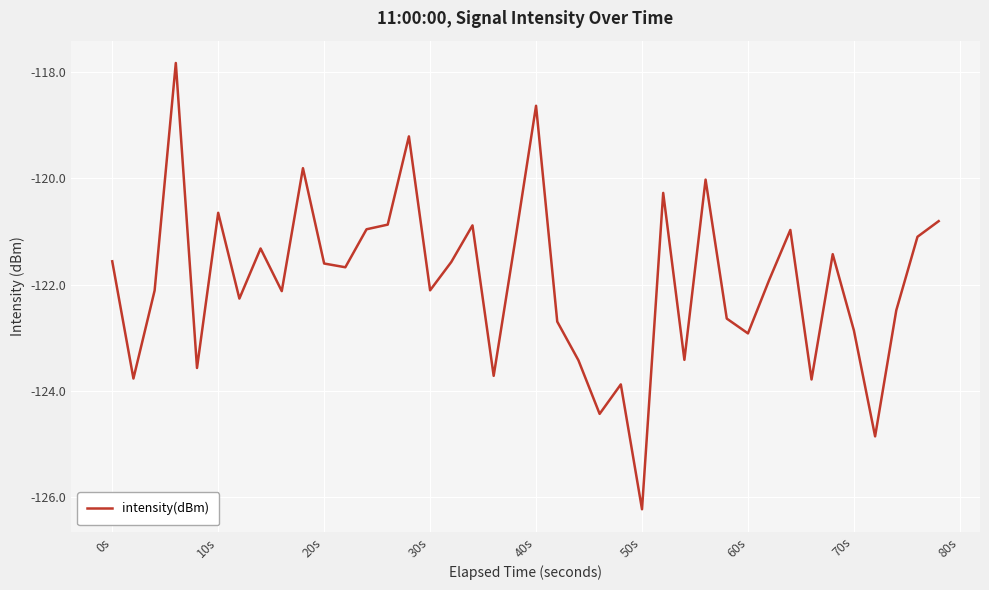

How many distinct data groups are displayed?

1